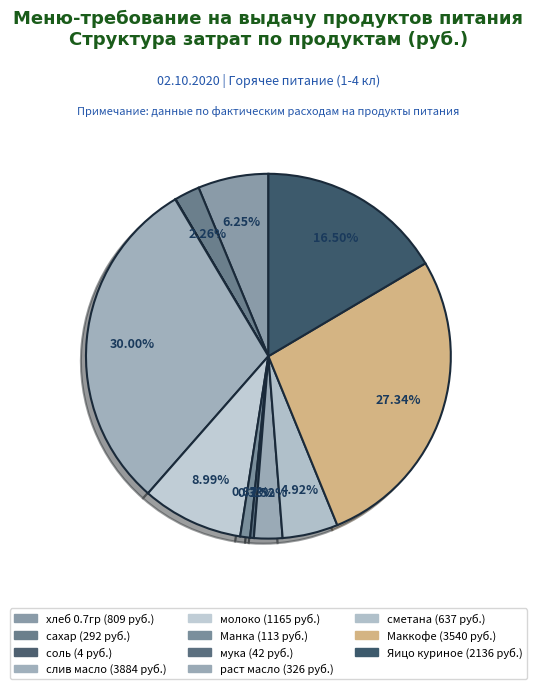

To the nearest percent, what portion does молоко represent?

9%